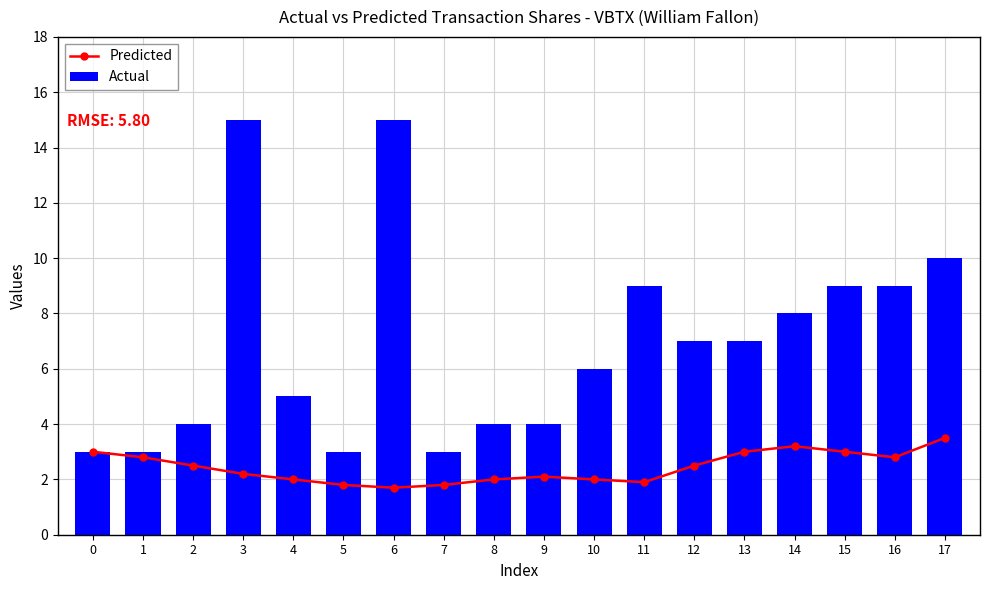

Is the value of Actual at 16 greater than the value of Predicted at 8?

Yes